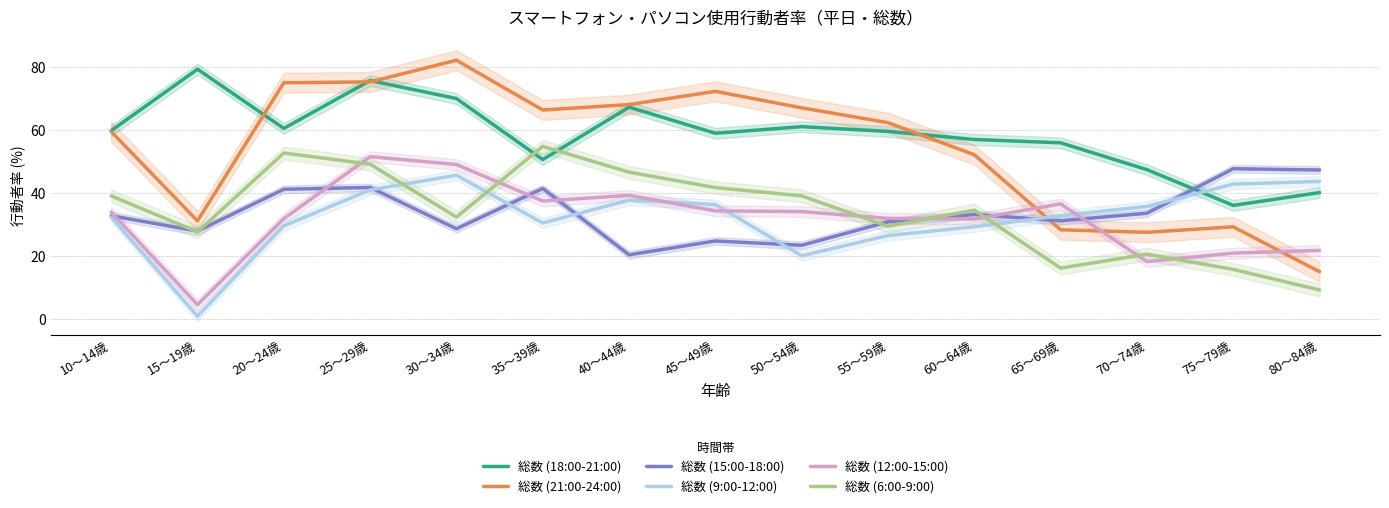

True or false: 総数 (6:00-9:00) has more than 2 points higher than both neighbors.

True